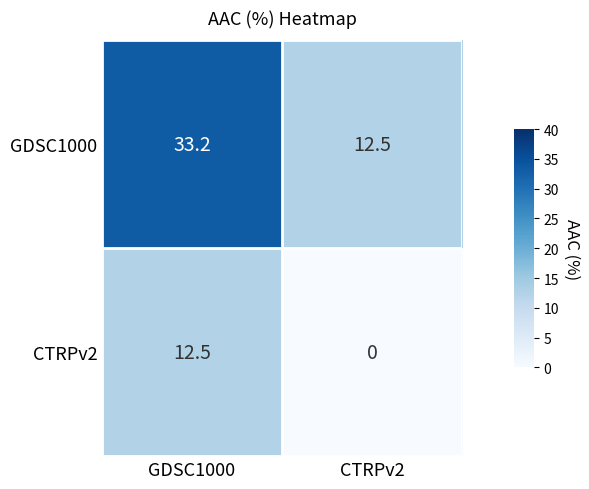

Where does the GDSC1000 series first go above 33?

GDSC1000